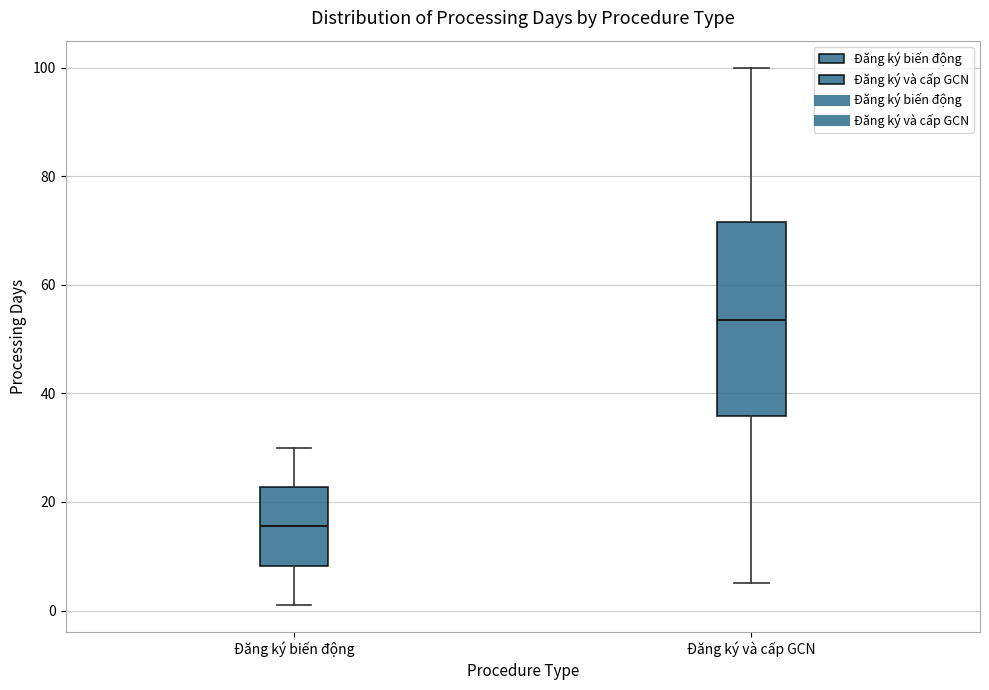

Reading left to right, transcribe this box plot: for each box, give where its median line is, the range the box spans, and where its two whiskers end, as read against the y-axis. The values are not printed on the chart, so give them approximately, as read against the axis.

Đăng ký biến động: median 16, box 8 to 22, whiskers 2 to 30
Đăng ký và cấp GCN: median 54, box 36 to 72, whiskers 6 to 100